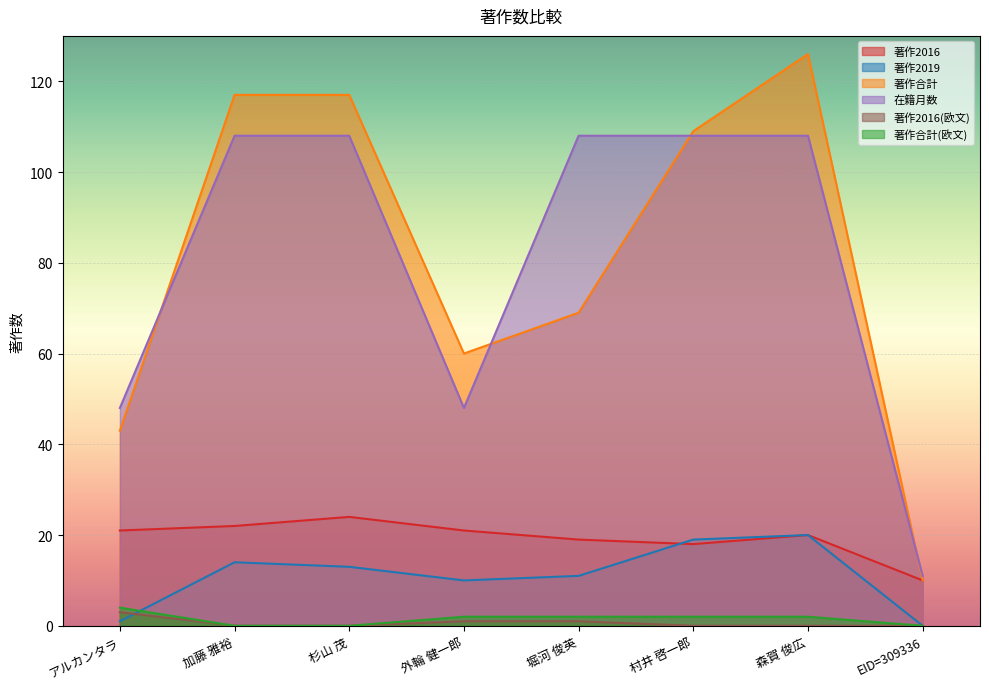

The 著作2016 series shows 13 at 森賀 俊広. True or false?

False